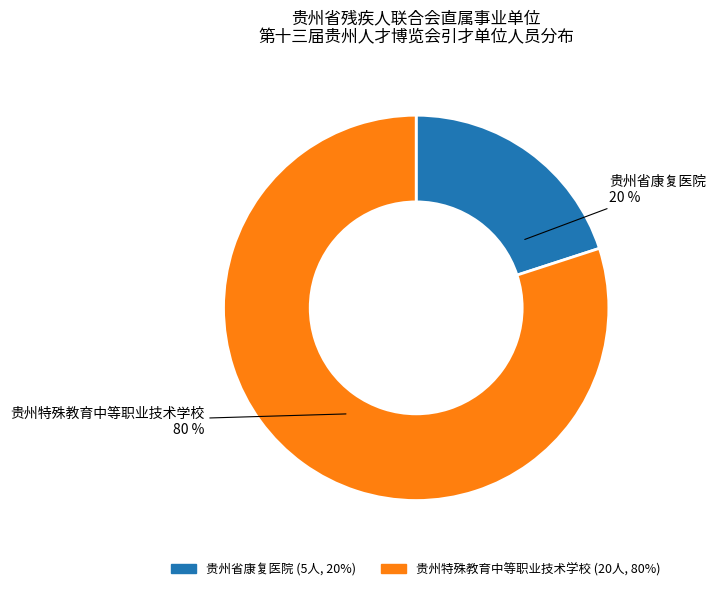

What percentage is the 贵州特殊教育中等职业技术学校 slice, to the nearest percent?

80%